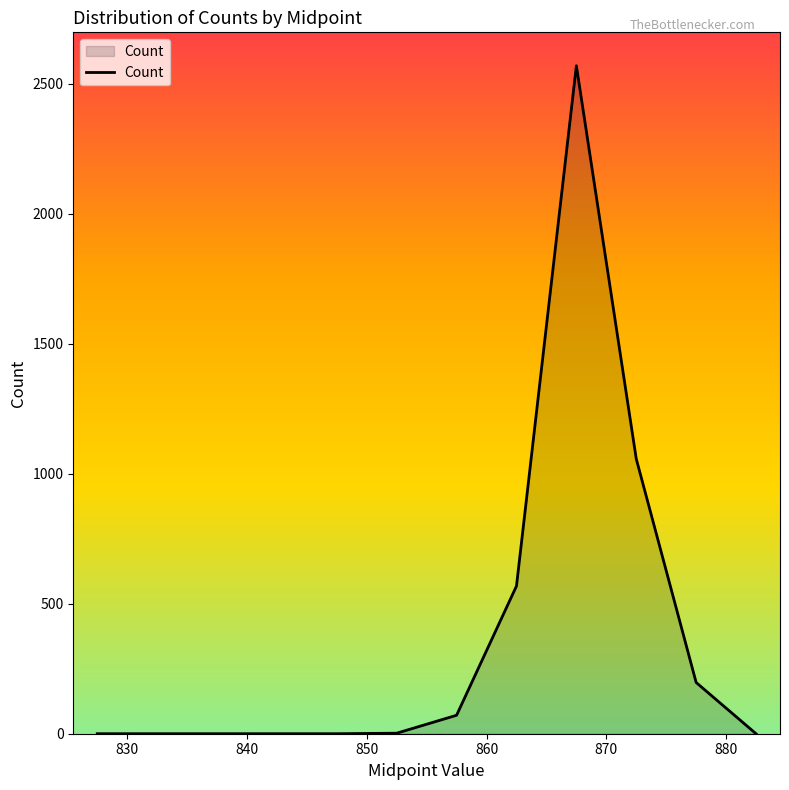

How many lines are shown in the chart?

1